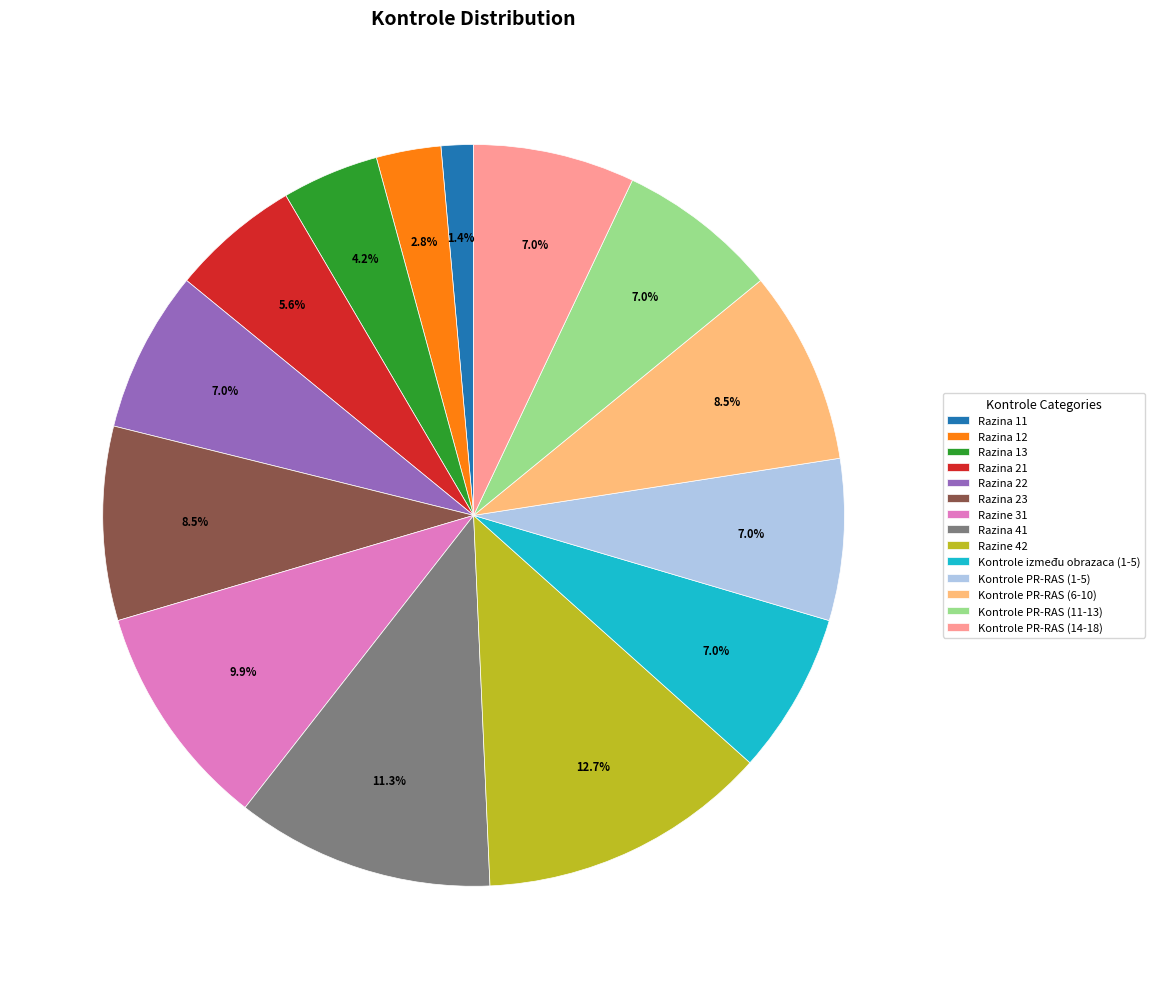

How many segments does this pie chart have?

14